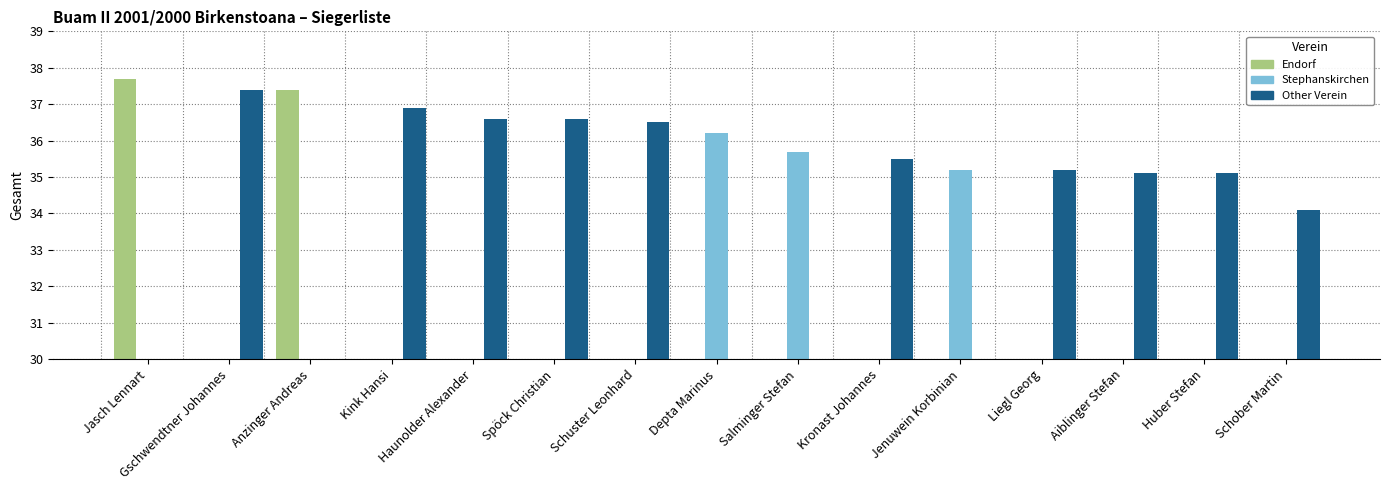

What is the maximum value shown in the chart?

37.7